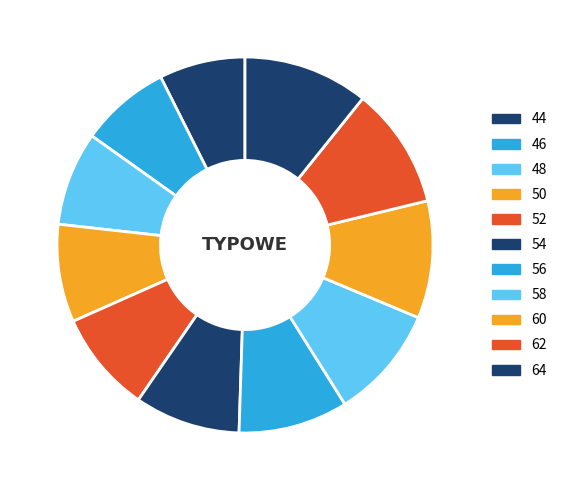

How many segments does this pie chart have?

11